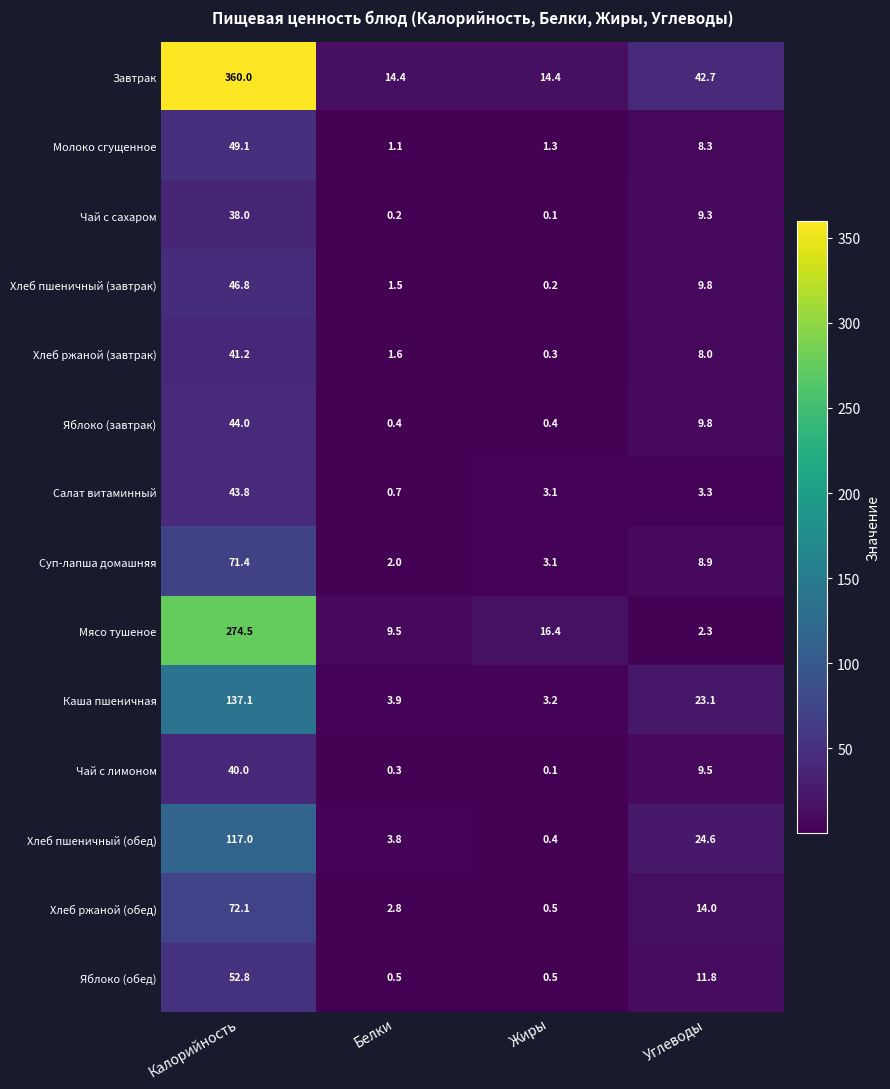

Which series changed the most between Калорийность and Белки?

Завтрак